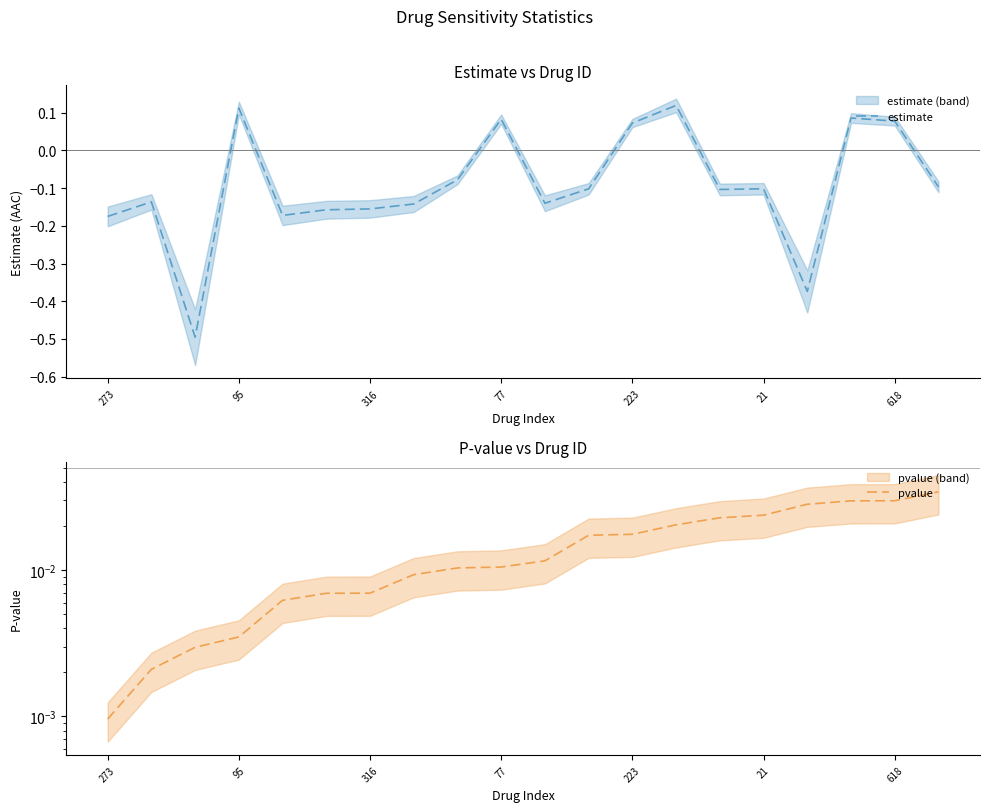

What is the lowest value of the estimate series?

-0.5